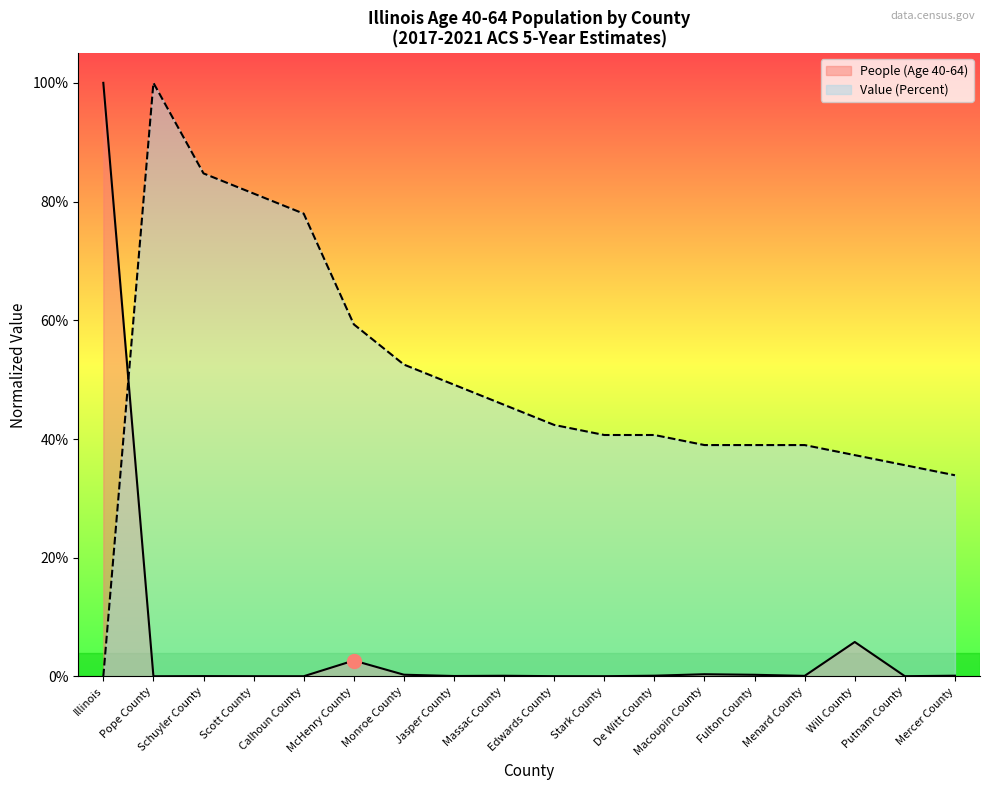

Which series has the largest range (max minus min)?

Value (Percent)